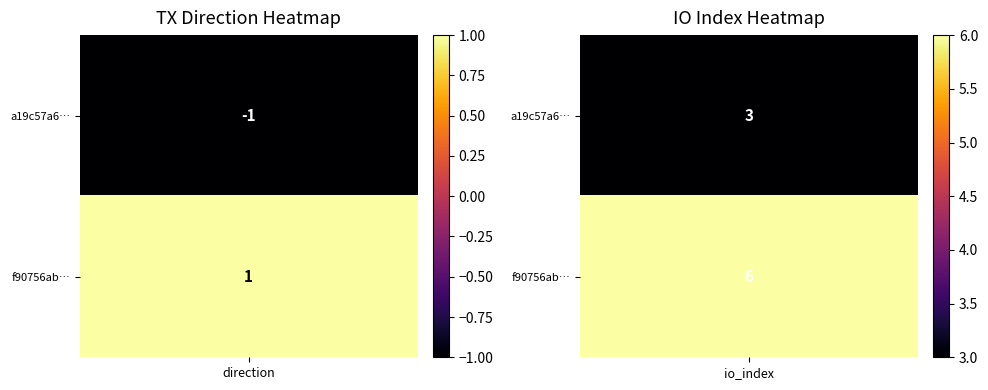

Which series has the largest total across all categories?

f90756abd222aab3c18ae6bec4527215dc29d55